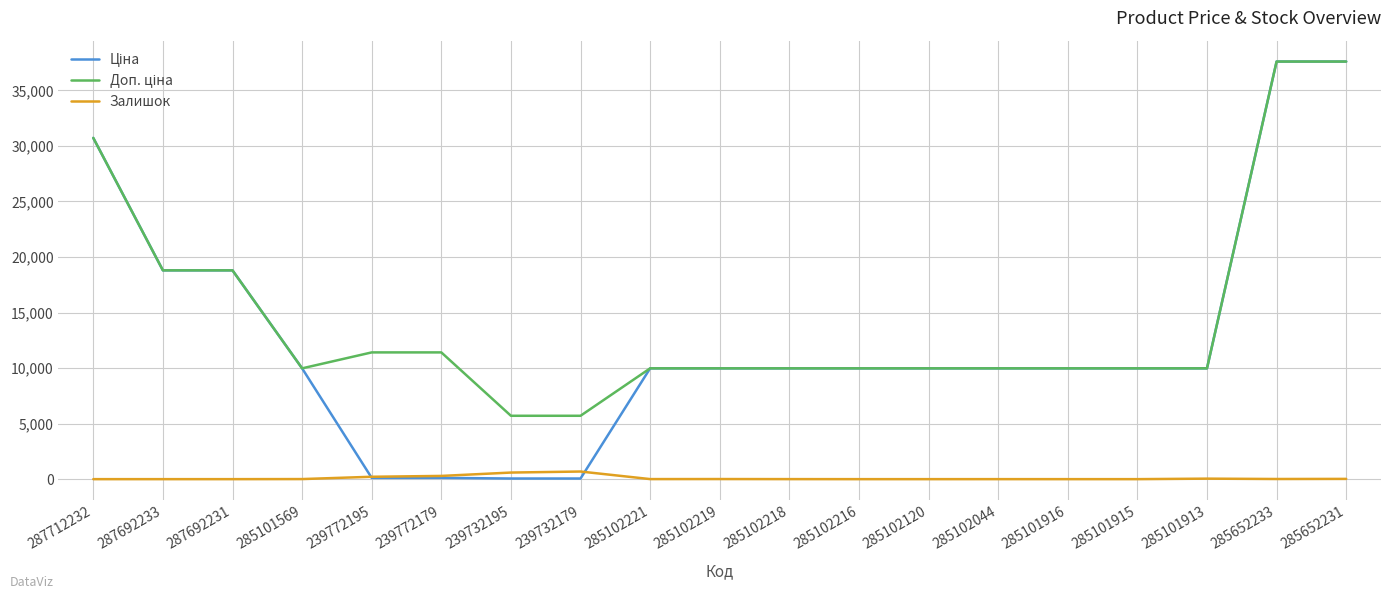

What is the maximum value shown in the chart?

37593.6